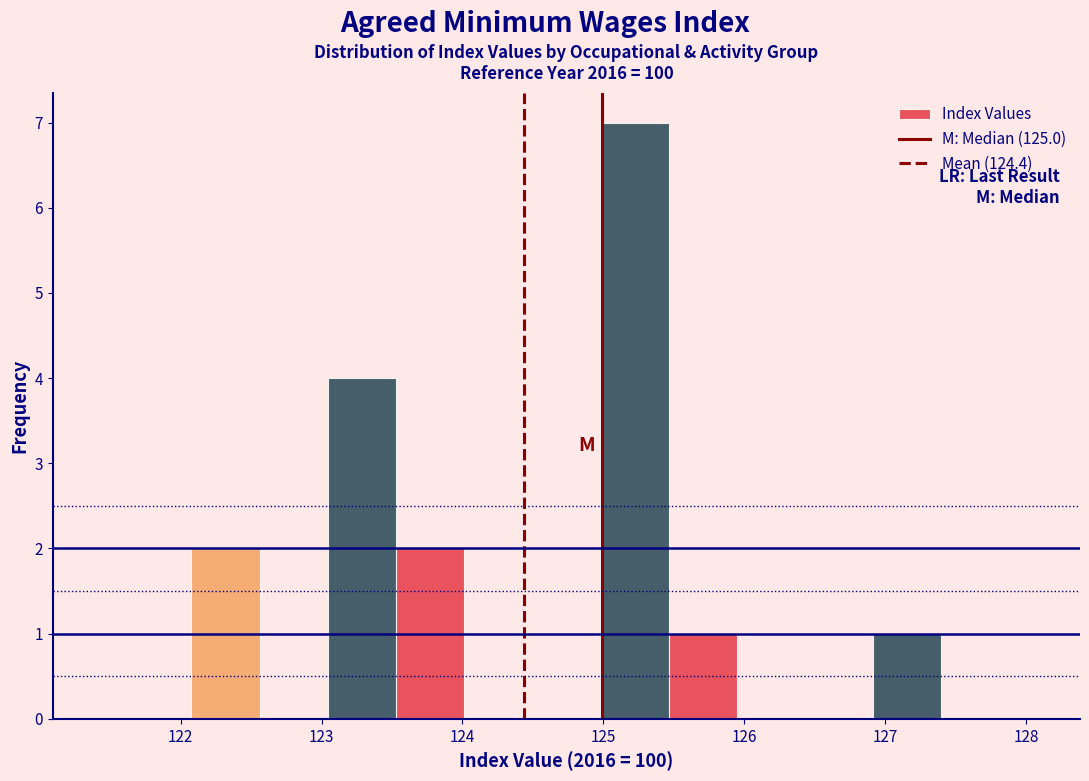

Which range on the x-axis has the tallest bar?

125.0 to 125.5